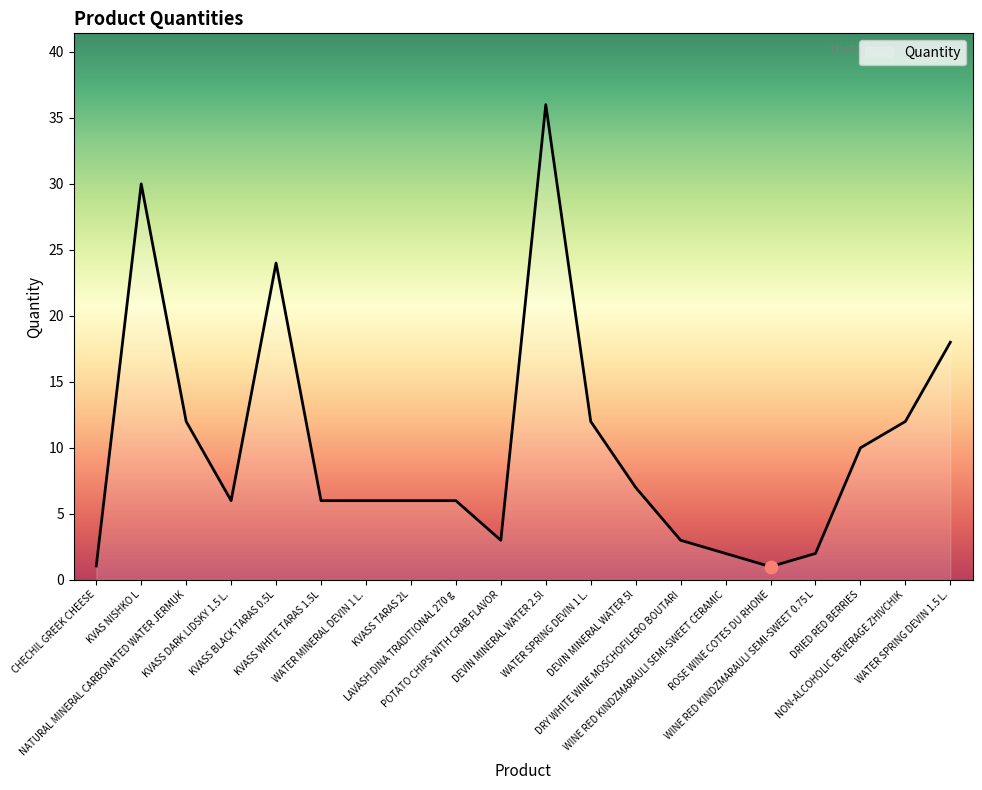

Approximately how many times larger is the value at WINE RED KINDZMARAULI SEMI-SWEET CERAMIC compared to NON-ALCOHOLIC BEVERAGE ZHIVCHIK?

0.2